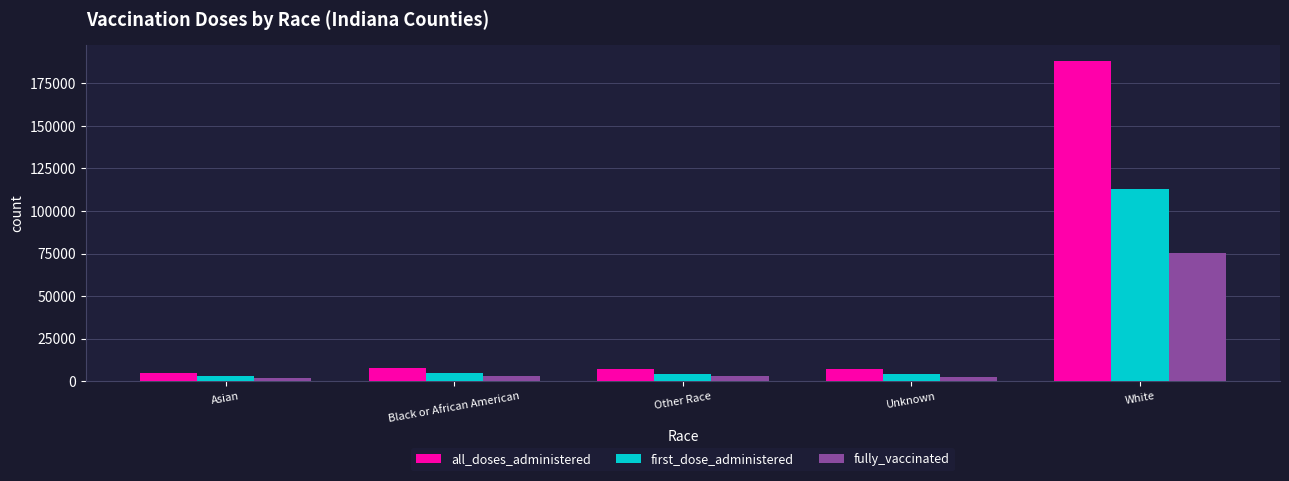

What position from the right is Other Race?

3